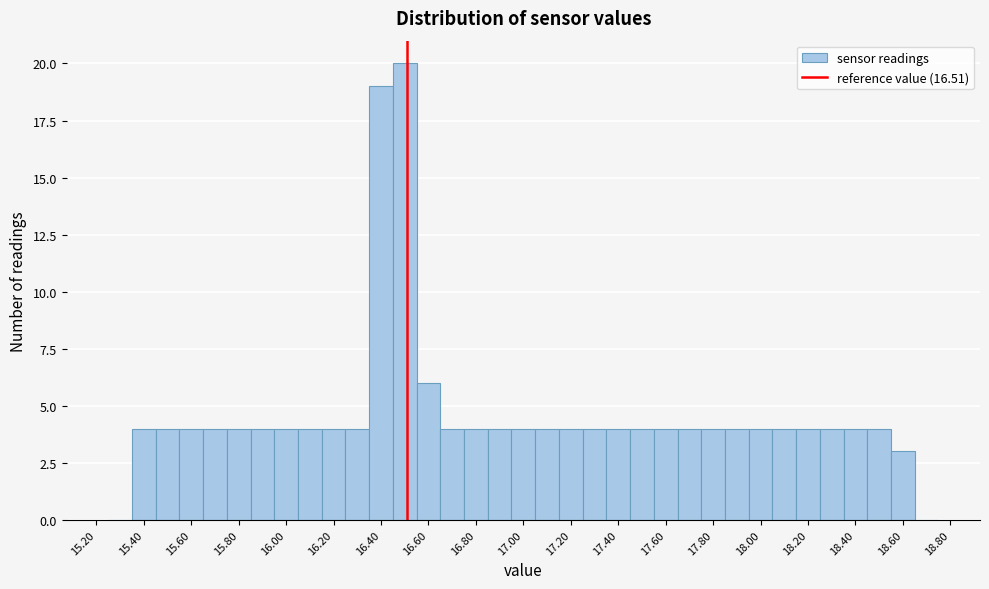

Which range on the x-axis has the tallest bar?

16.45 to 16.55